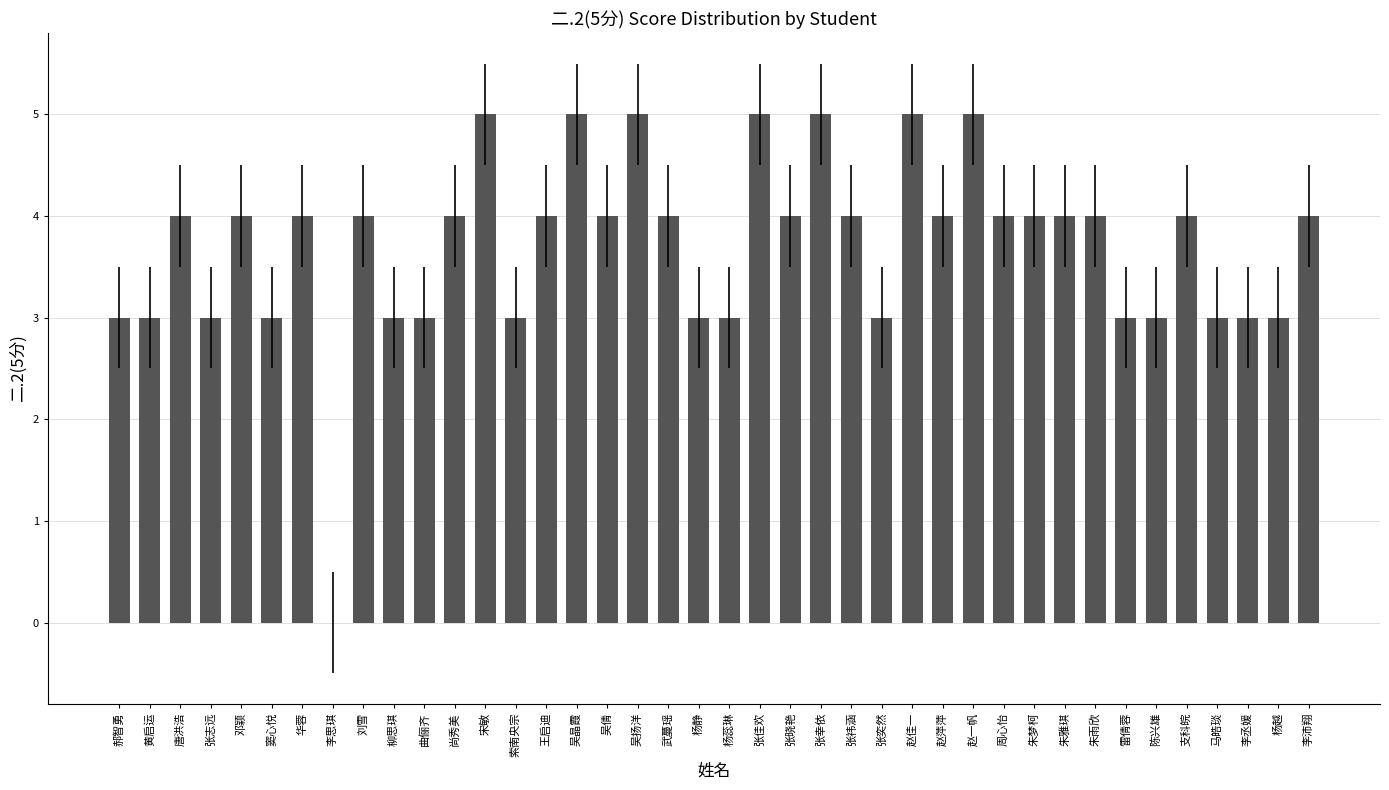

What is the sum of all values?

148